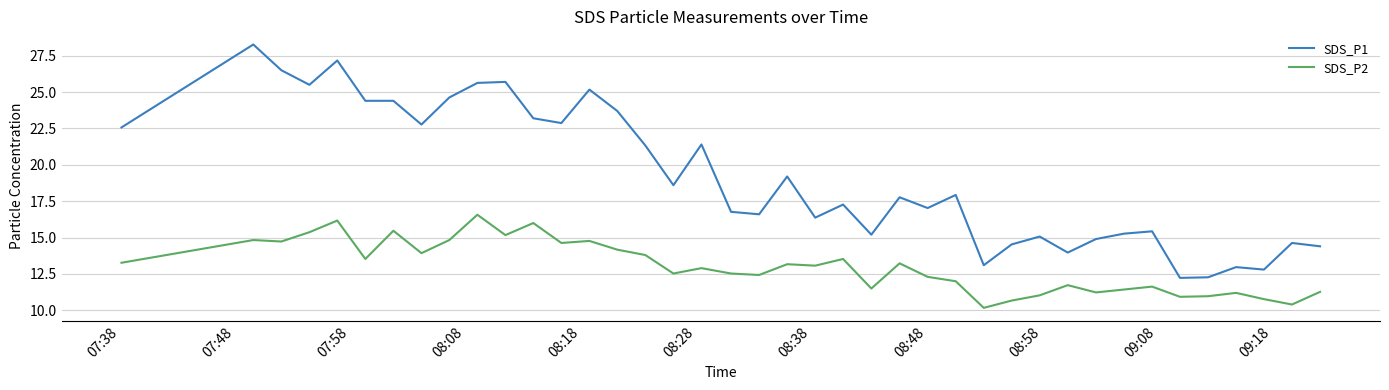

Which series has the widest spread of values?

SDS_P1